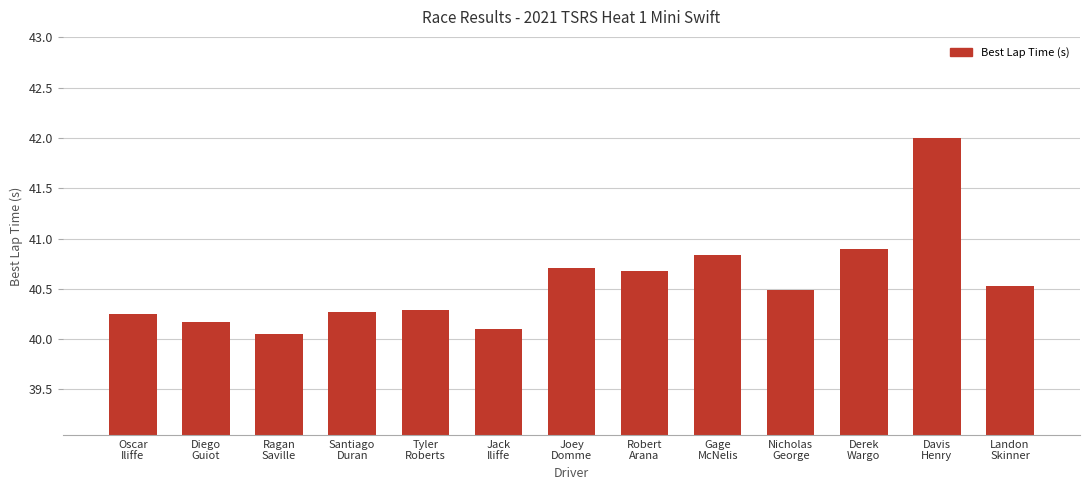

Is it true that the value at Landon
Skinner is 40.5?

True